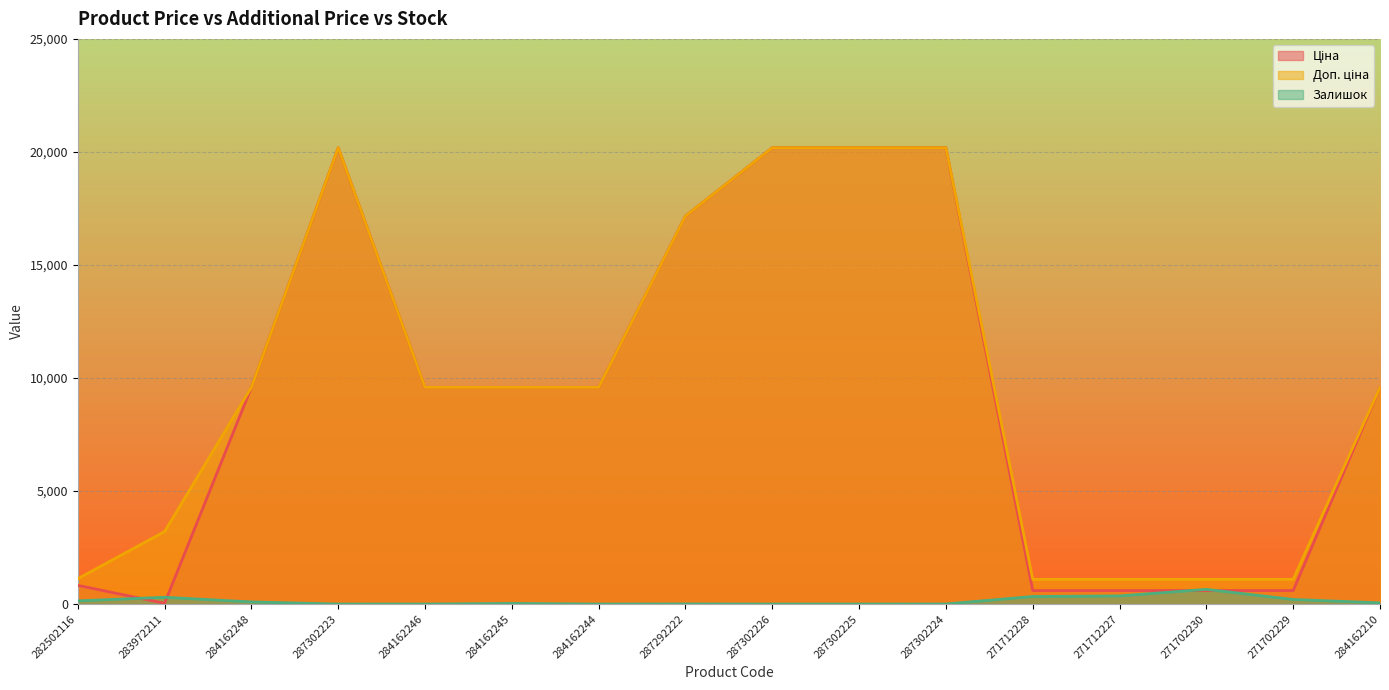

Which category has the highest value in the Доп. ціна series?

287302223